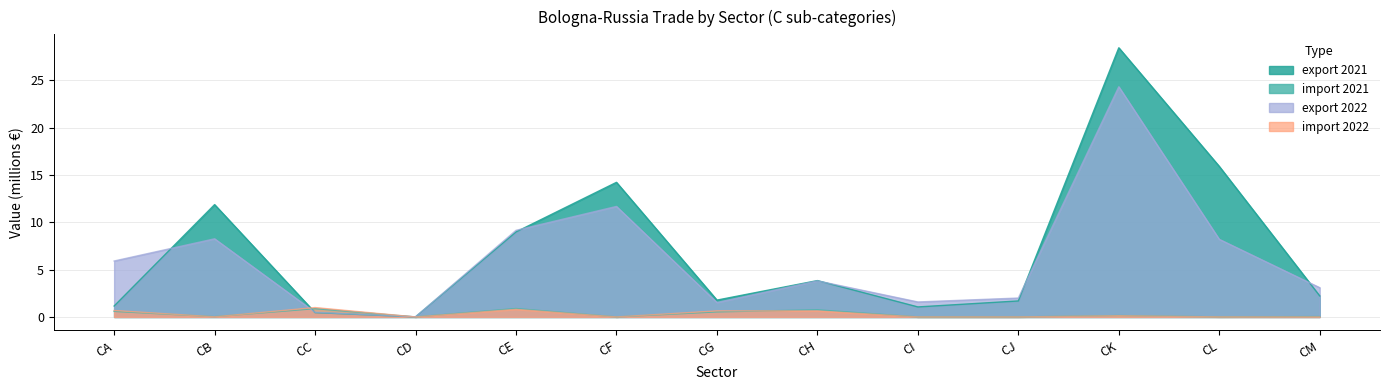

List the series in order of their peak value, highest first.

export 2021, export 2022, import 2022, import 2021